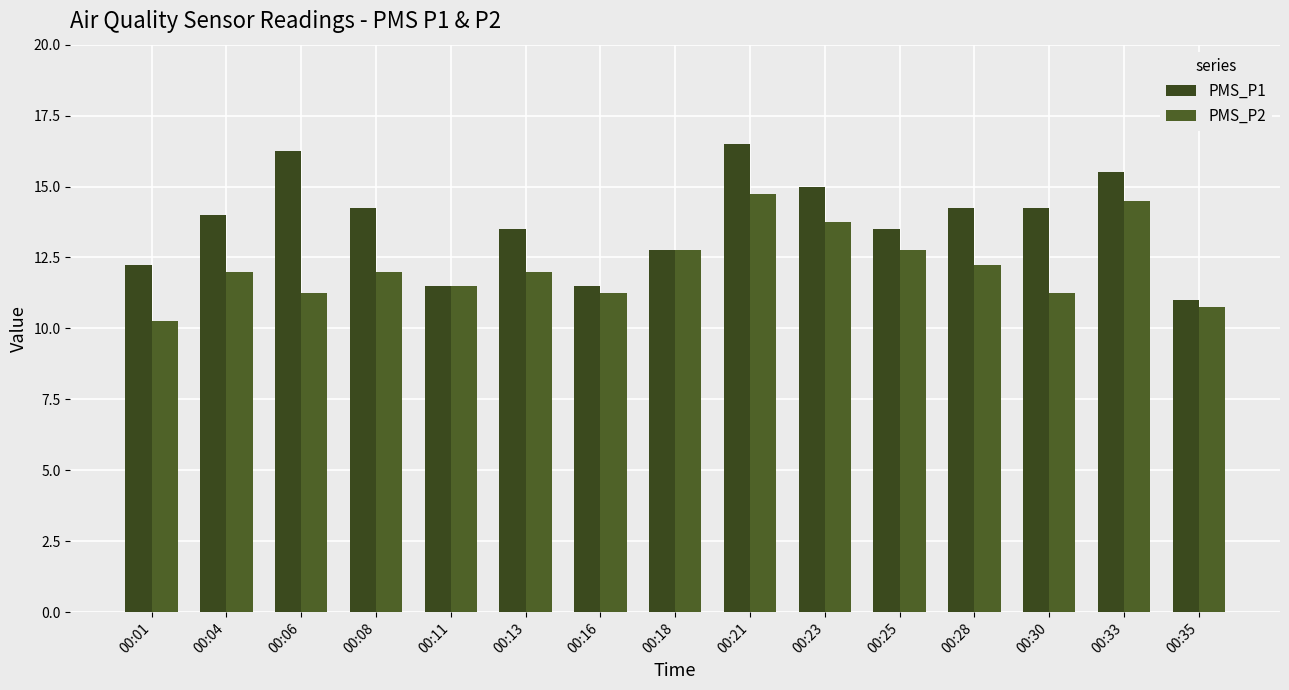

What is the difference between the highest and lowest values at 00:06?

5.0